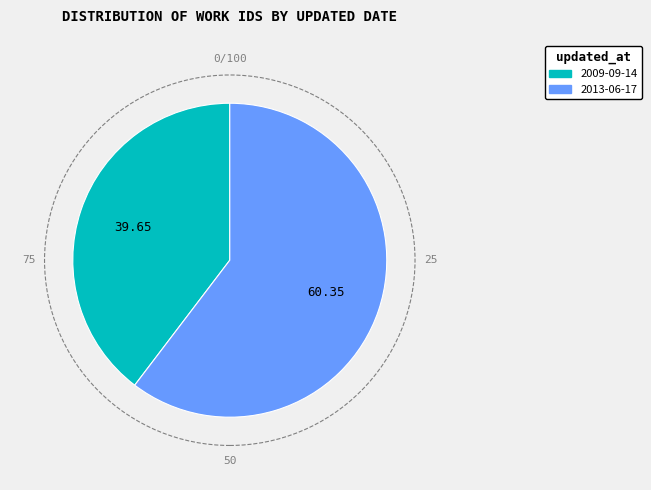

Which category has the biggest portion of the pie?

2013-06-17